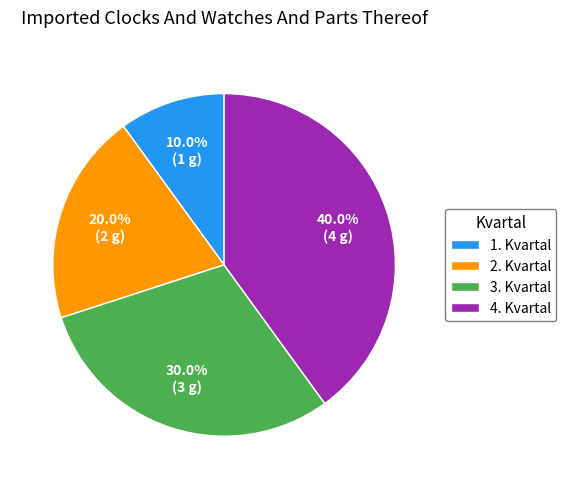

Does 1. Kvartal account for over 50% of the chart?

No